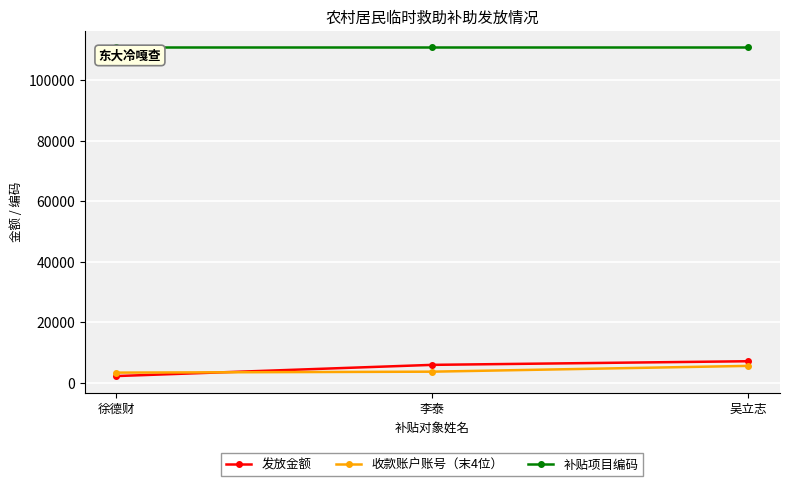

Which series has the largest total across all categories?

补贴项目编码